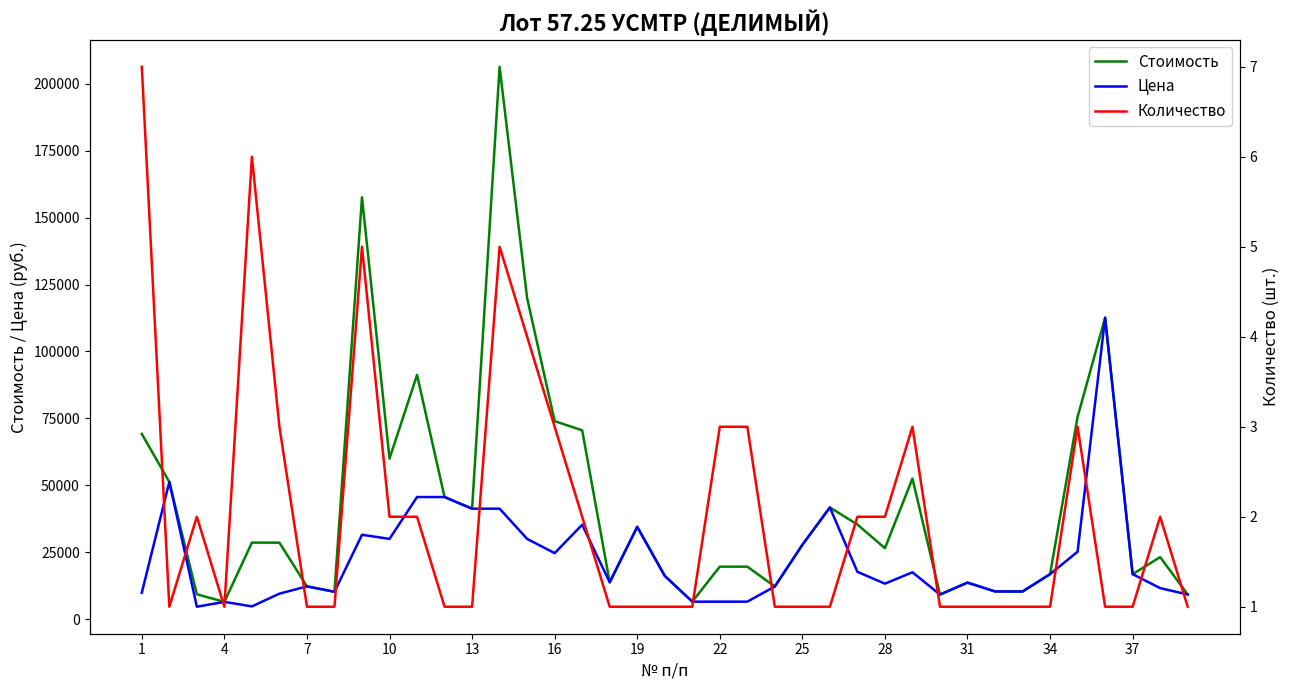

List the series in order of their peak value, highest first.

Стоимость, Цена, Количество